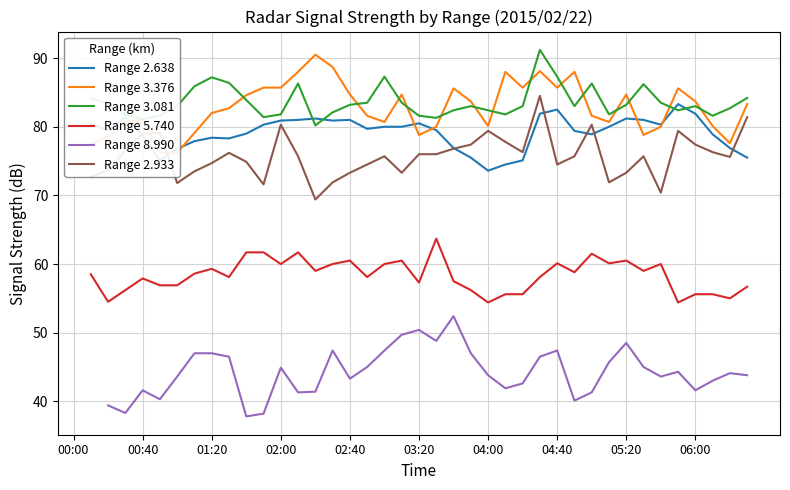

The Range 3.376 series shows 80.0 at 21. True or false?

True